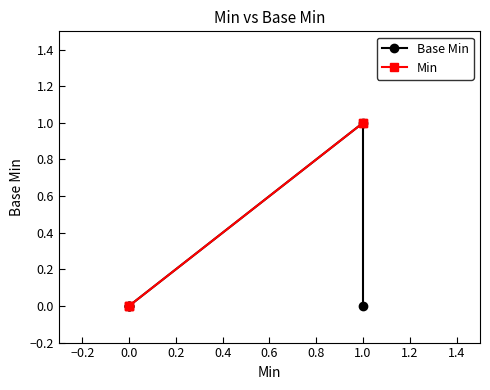

True or false: Min and Base Min cross at least once.

False